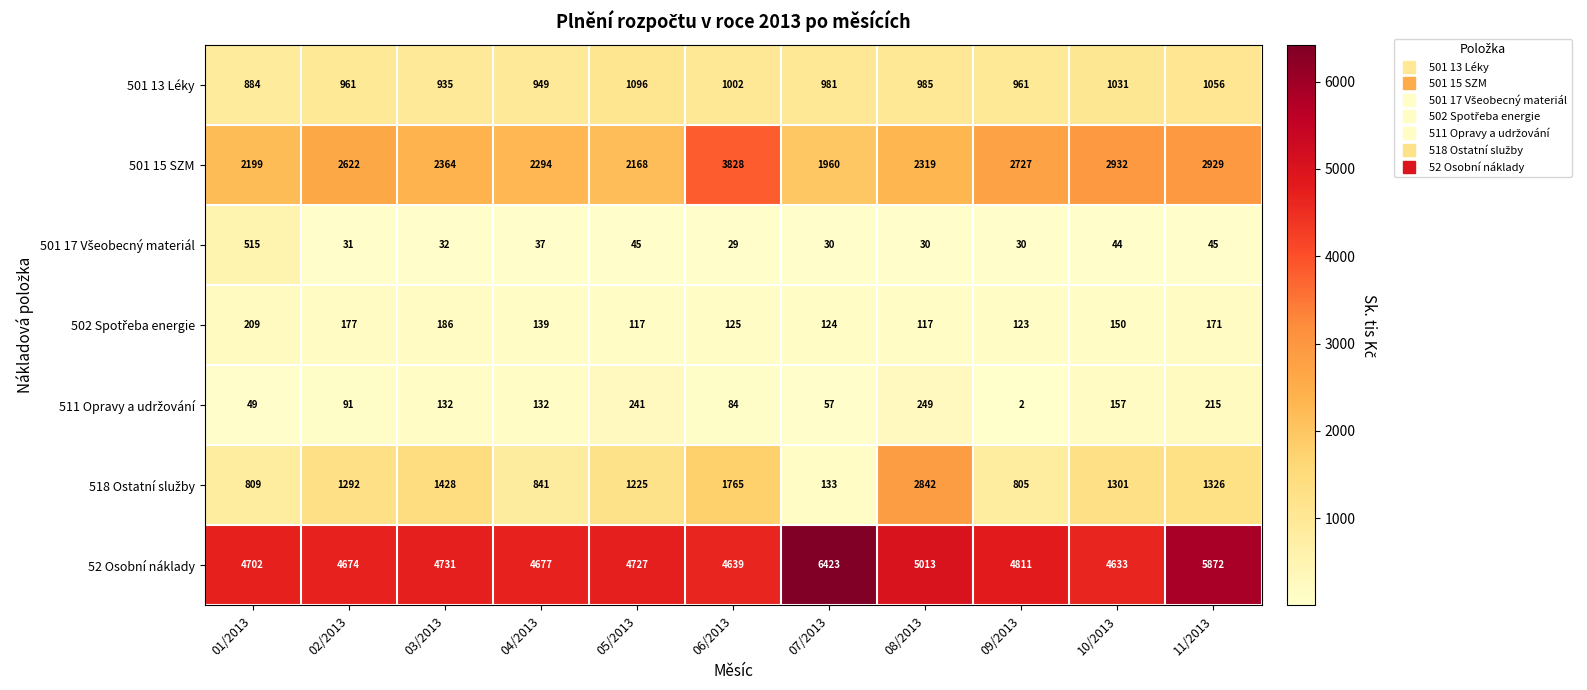

Where is 52 Osobní náklady nearest to the value 5528?

11/2013